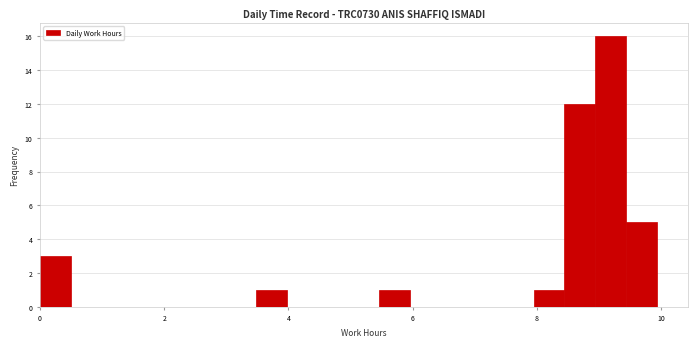

Read against the x-axis, roughly where is the centre of the tallest bar?

9.2